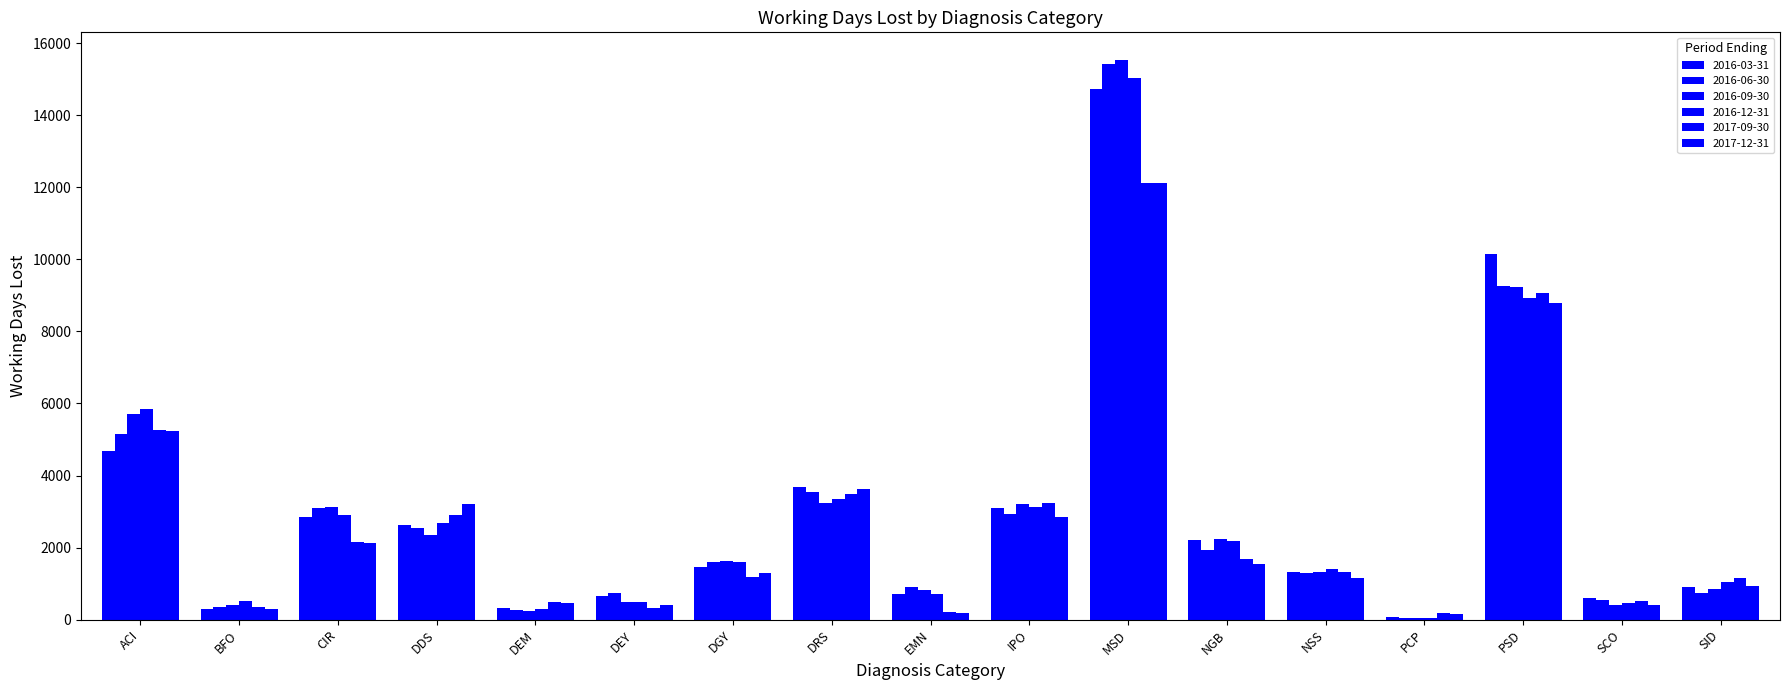

Are the bars horizontal?

No